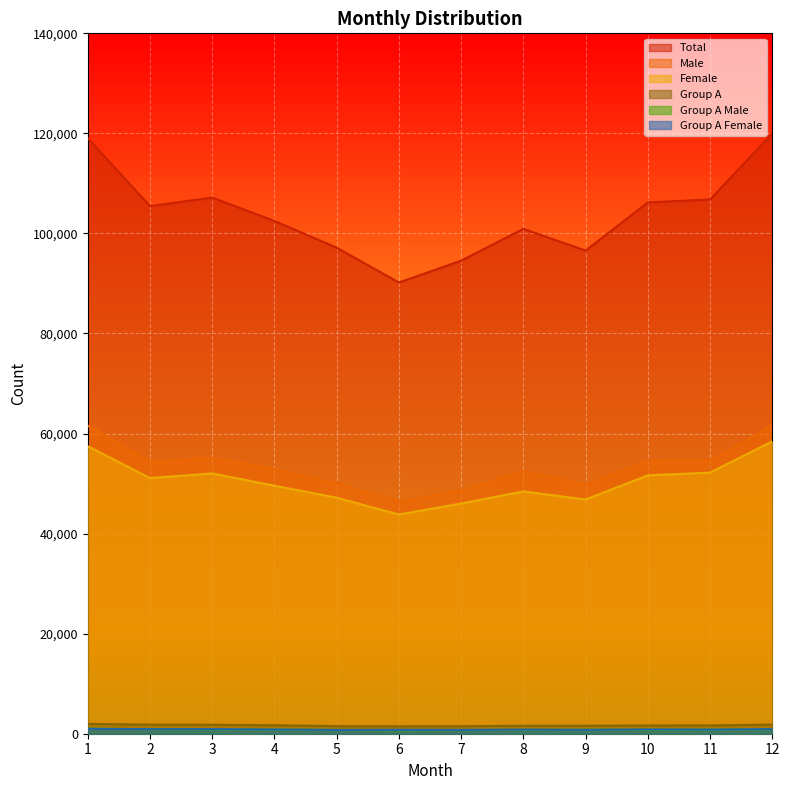

Which series has the largest total across all categories?

Total